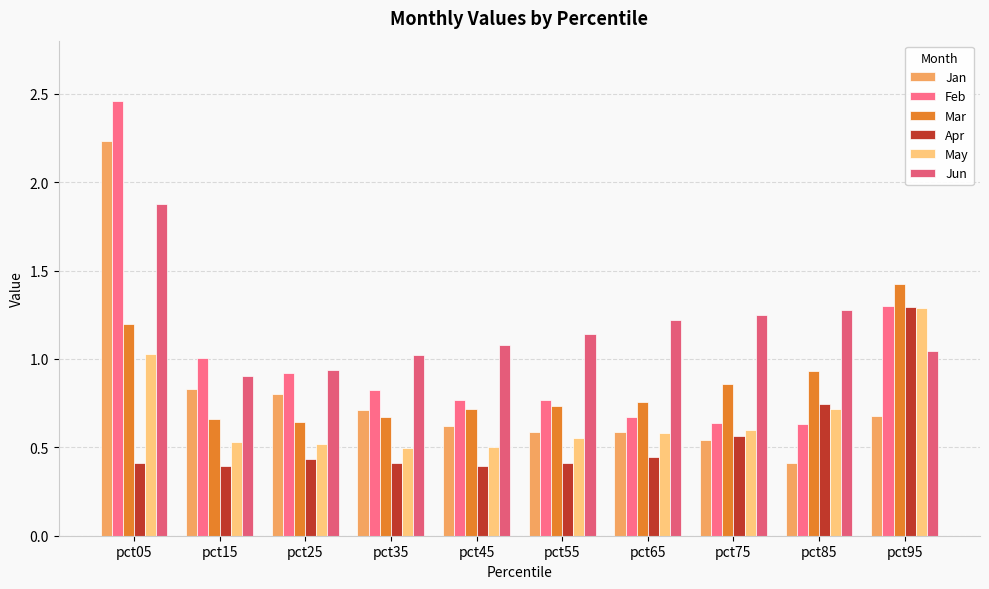

Where is Jan nearest to the value 1?

pct15